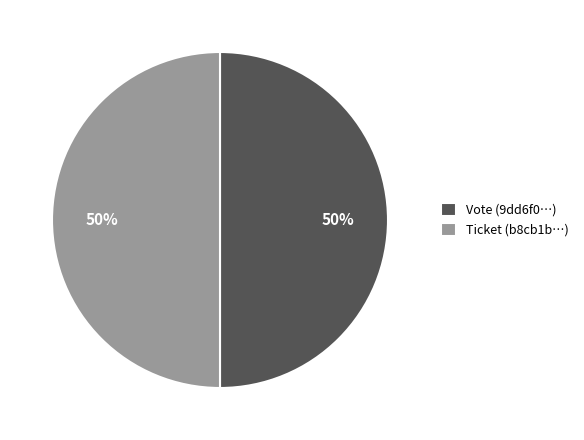

What percentage is the Vote (9dd6f0…) slice, to the nearest percent?

50%